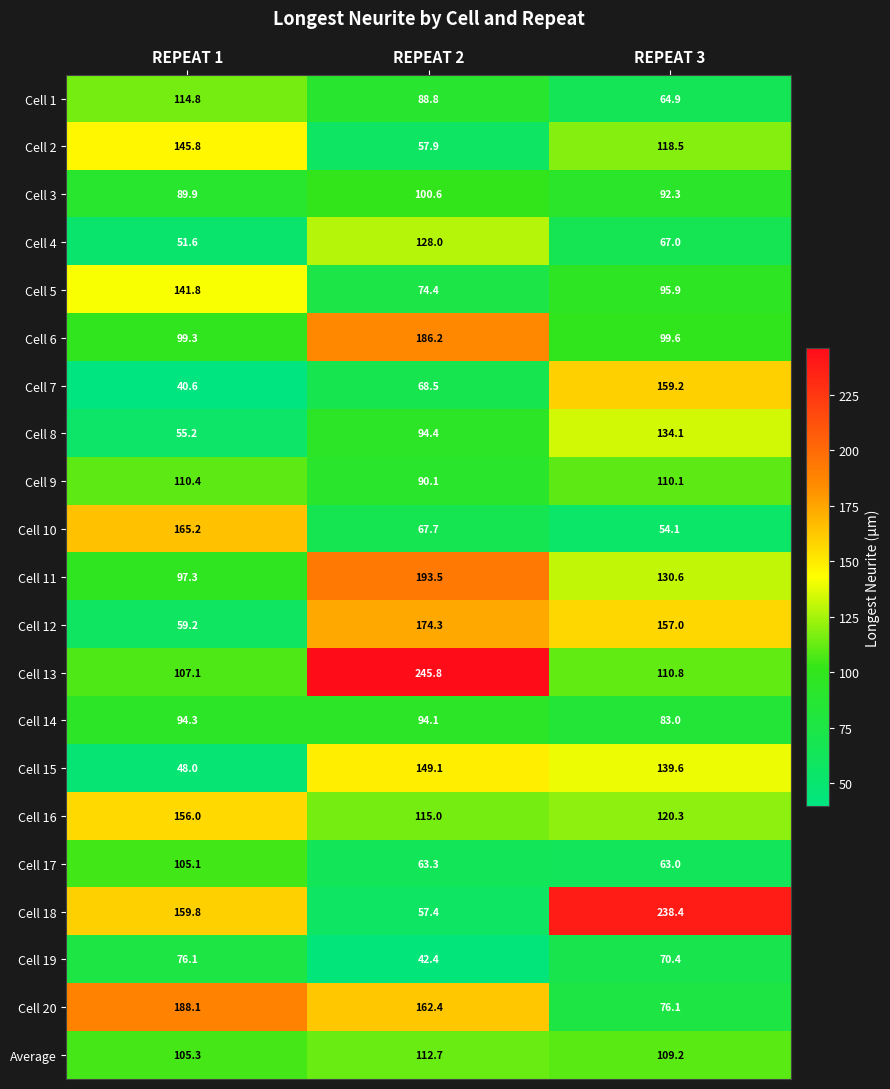

At which label is Cell 8 closest to 94?

REPEAT 2